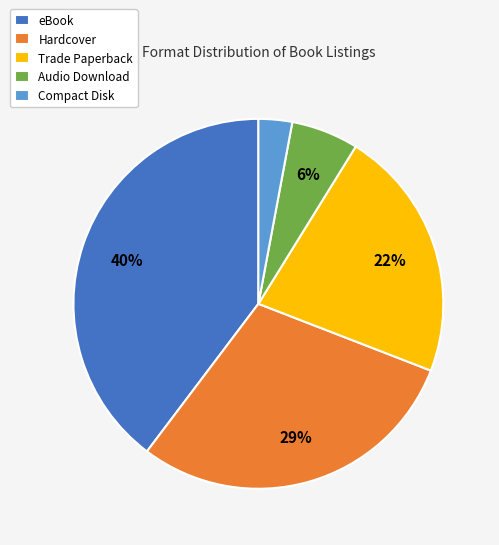

What percentage is the Trade Paperback slice, to the nearest percent?

22%